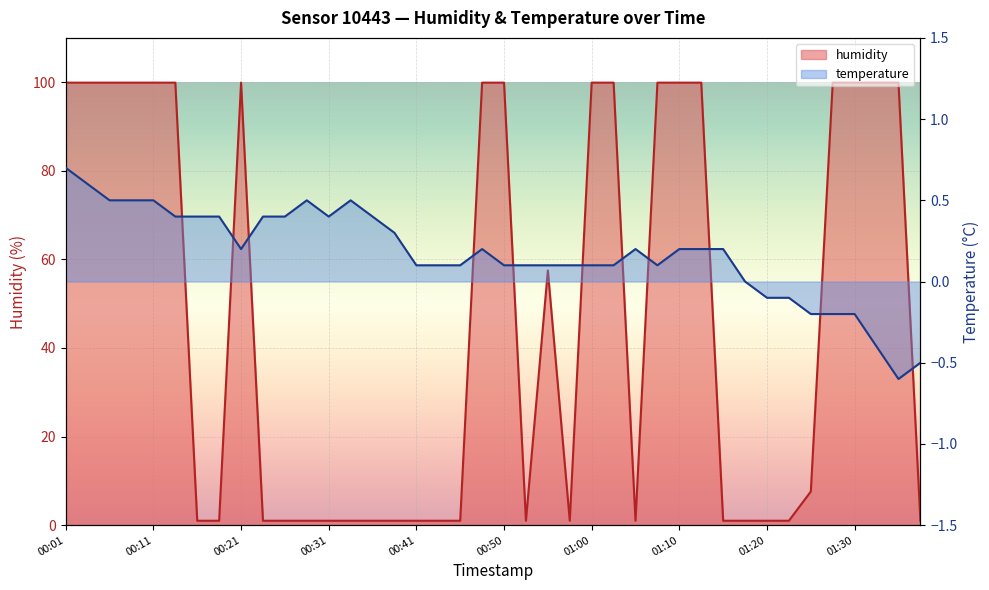

What are all the series names shown in the legend?

humidity, temperature